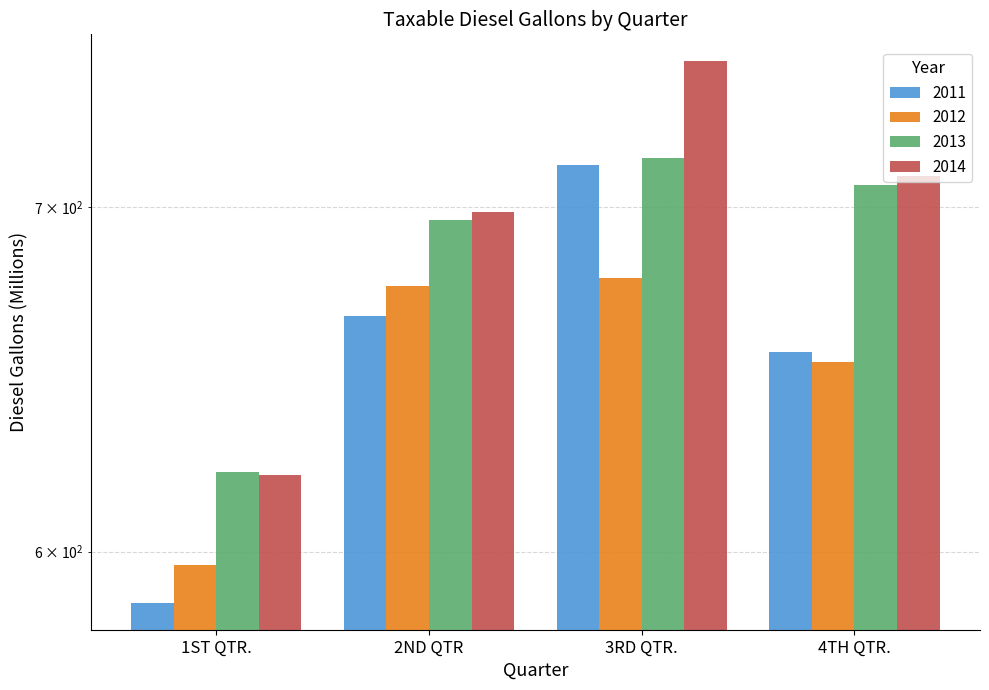

Reading right to left, list all the values displayed in this chart.

2011: 656.0	713.3	666.8	586.4
2012: 653.2	678.1	675.7	596.5
2013: 706.8	715.7	695.9	621.9
2014: 709.7	747.2	698.5	620.8